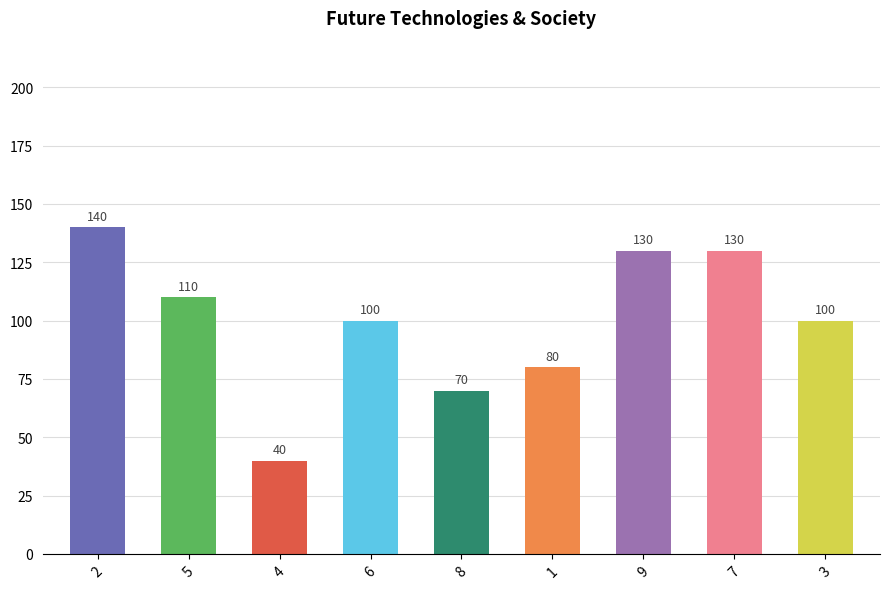

Read the value at 3, to the nearest 50.

100